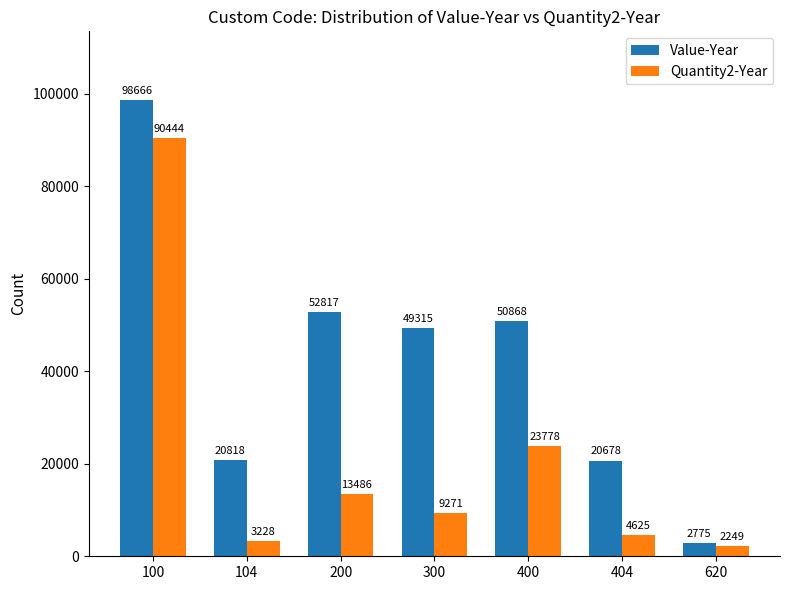

Where is Value-Year nearest to the value 50720?

400